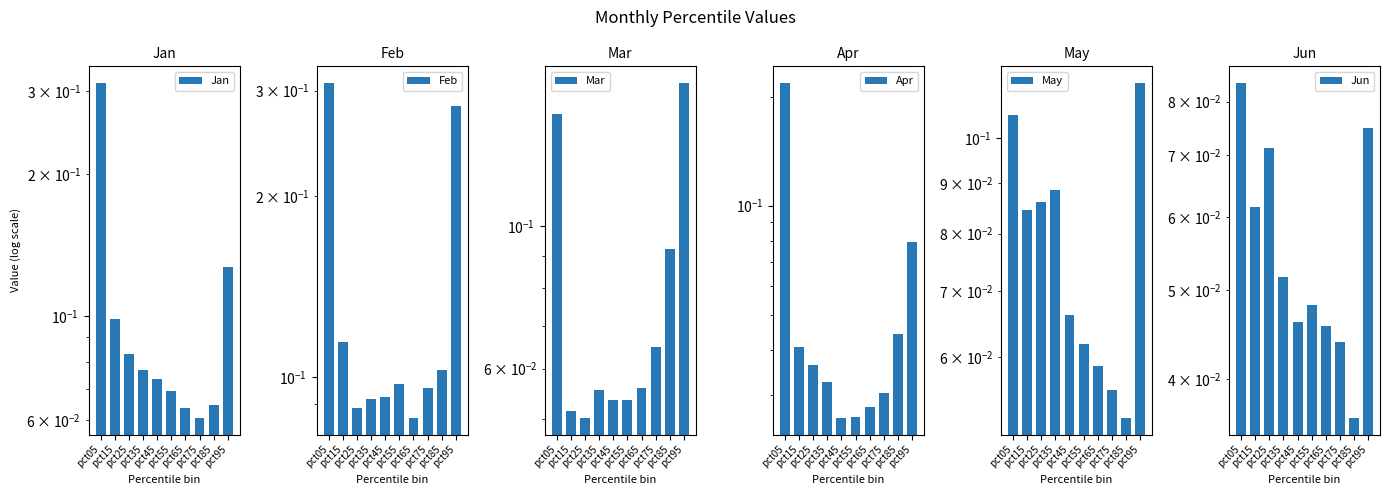

How many data points does each series have?

10